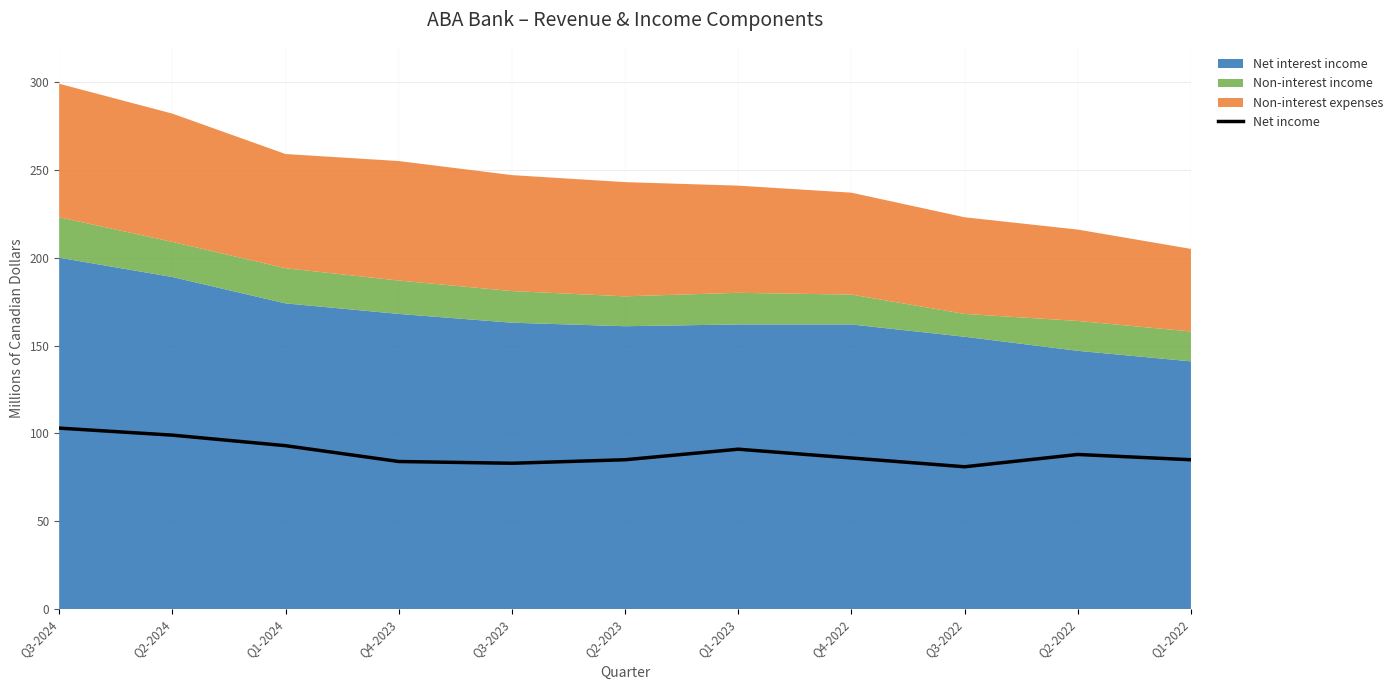

How many points are higher than both their immediate neighbors (excluding endpoints)?

2